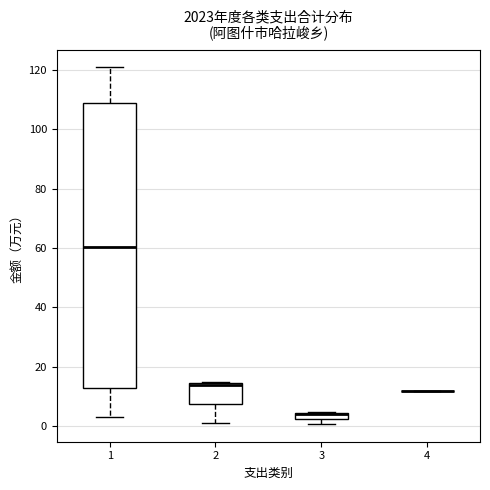

Comparing the boxes themselves (not the whiskers), which one is the tallest?

1